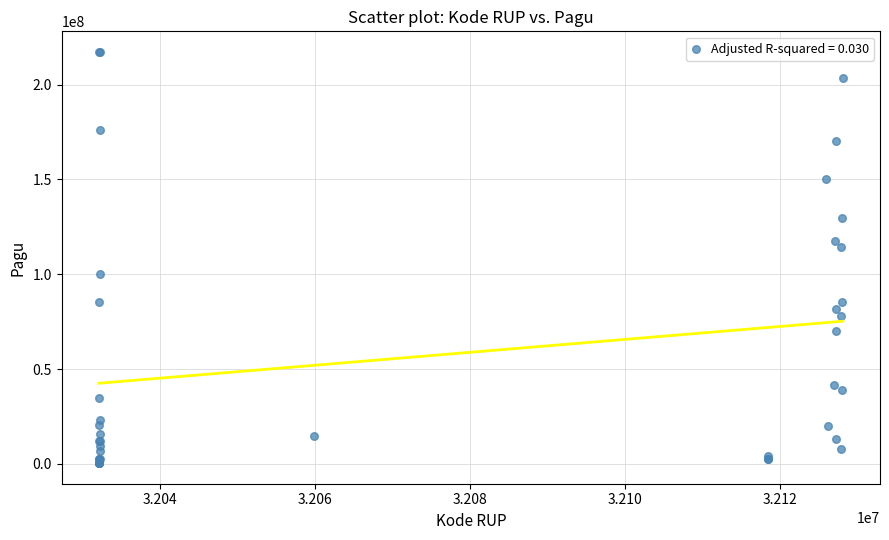

What Y value in the scatter plot is closest to 108830000?

114296000